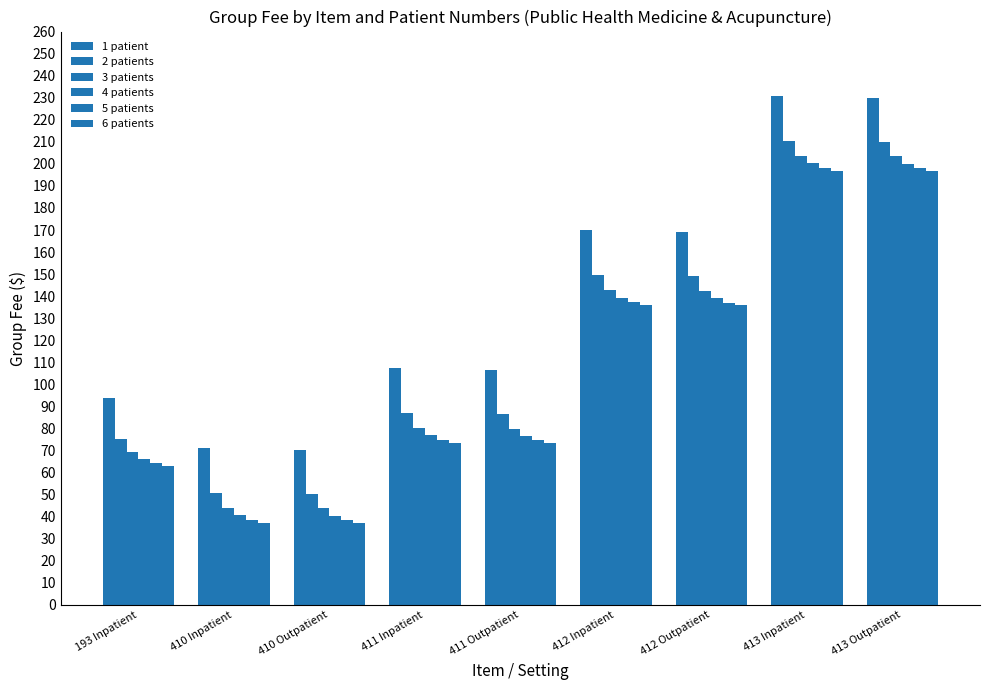

What is the difference between the 6 patients values at 413 Inpatient and 412 Inpatient?

61.0